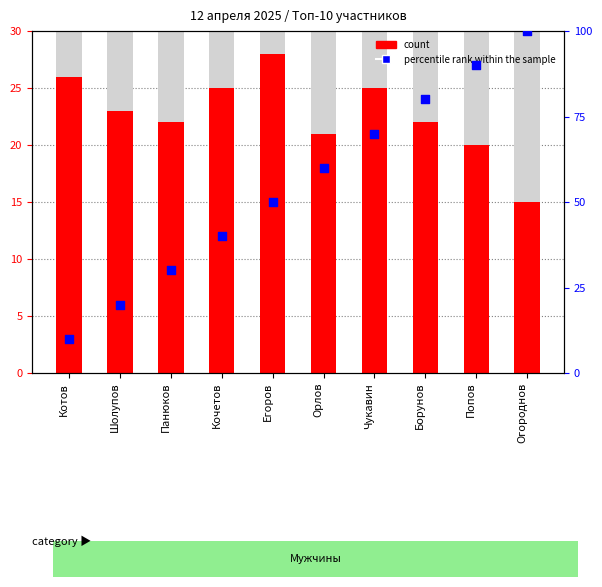

Which series reaches the maximum Y coordinate?

percentile rank within the sample